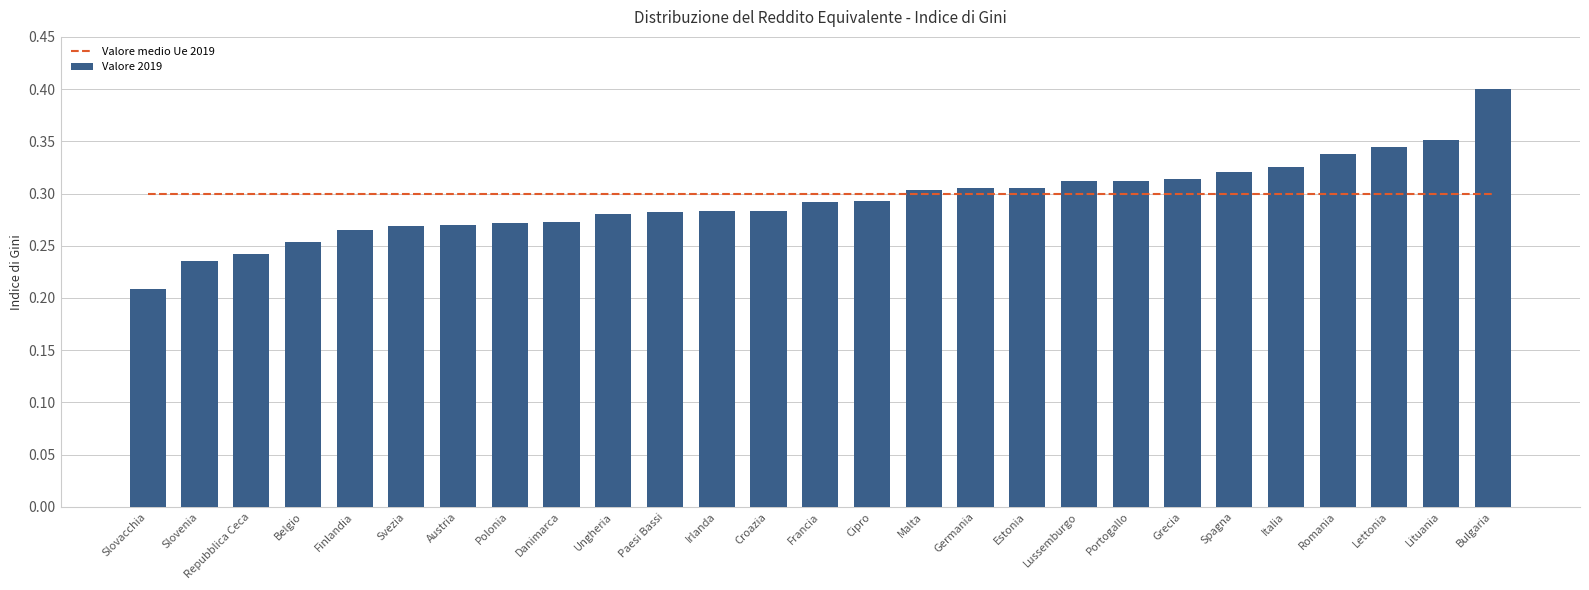

What is the label of the 23rd bar from the right?

Finlandia